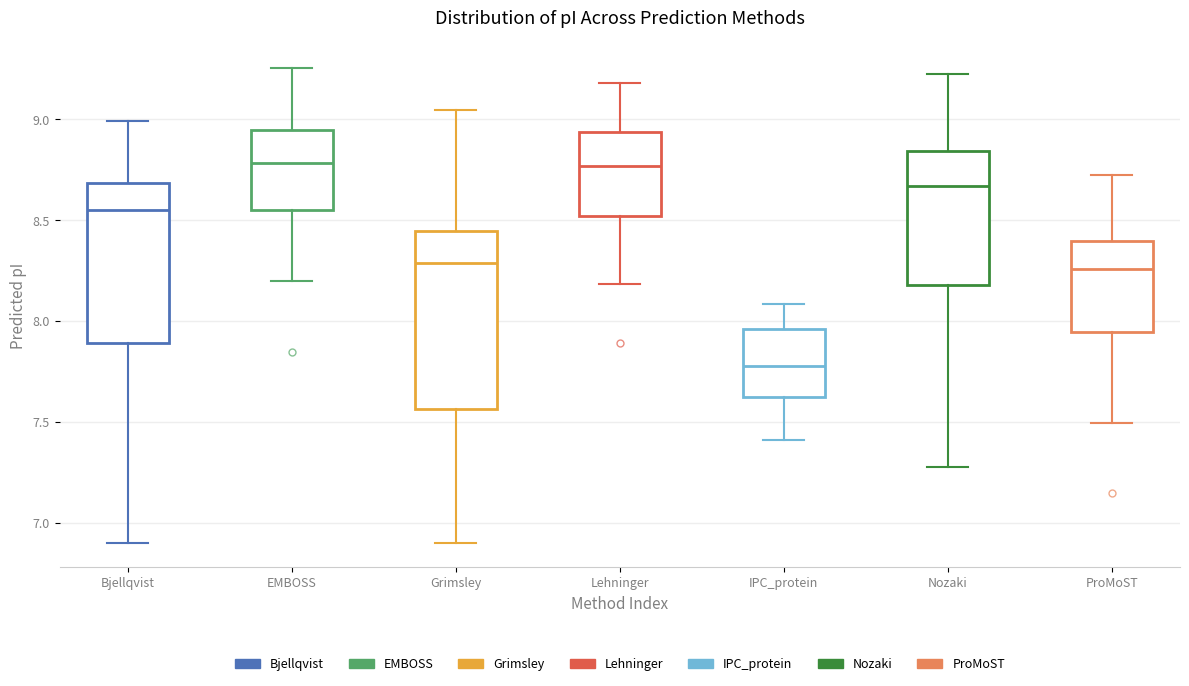

Where does the lower whisker of the box for IPC_protein end on the y-axis? The values are not printed on the chart, so give them approximately, as read against the axis.

7.40